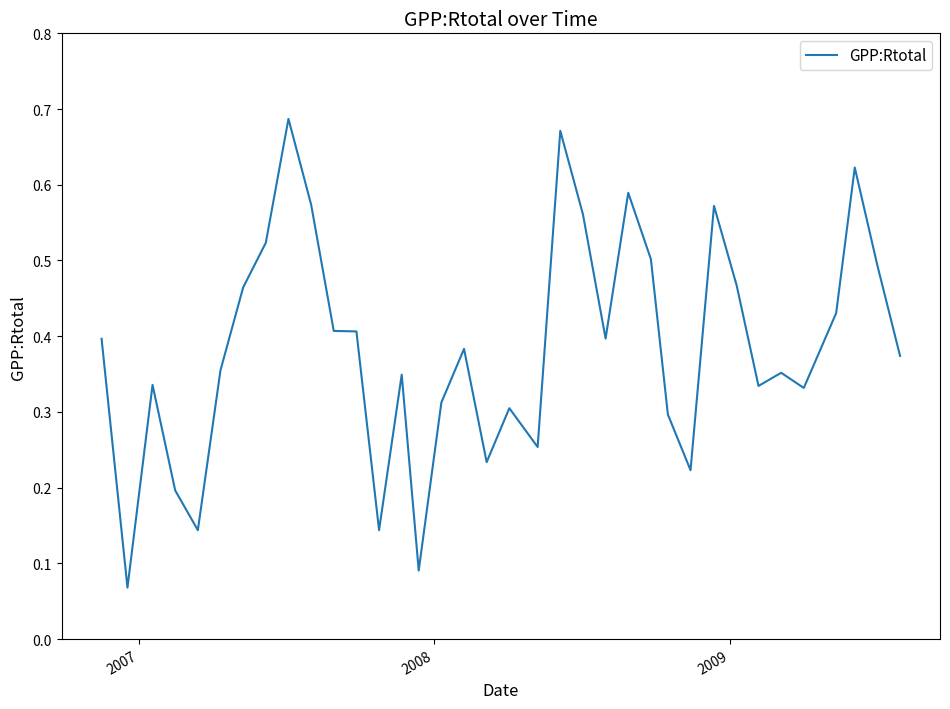

What is the value of the 36th point from the left?

0.4